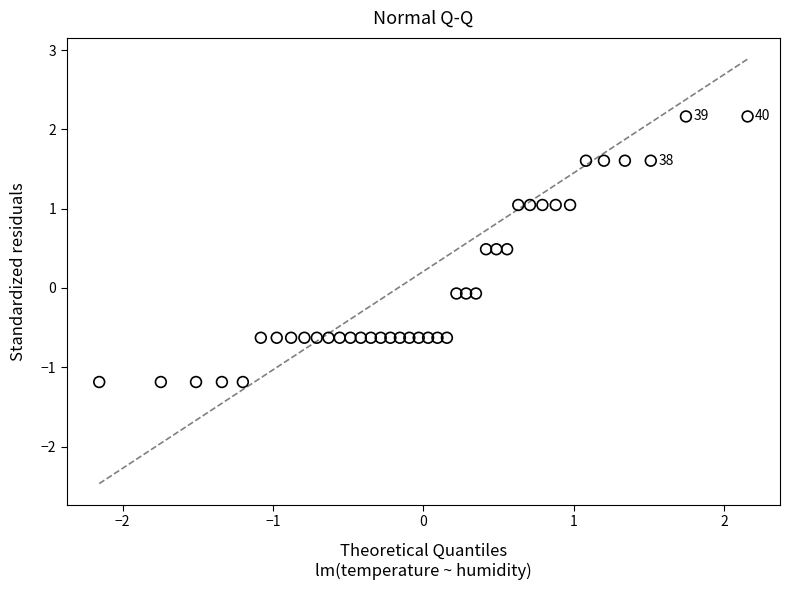

What is the range of X values (max minus min)?

4.3